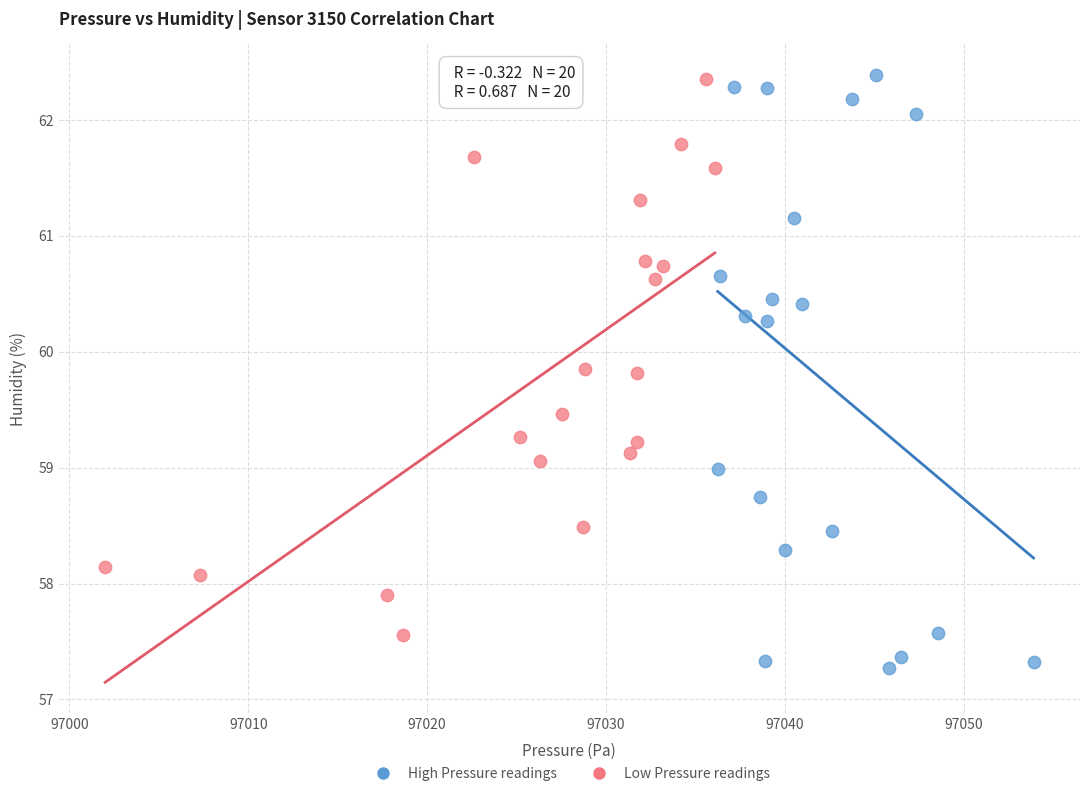

Which series has the largest Y range (max minus min)?

High Pressure readings